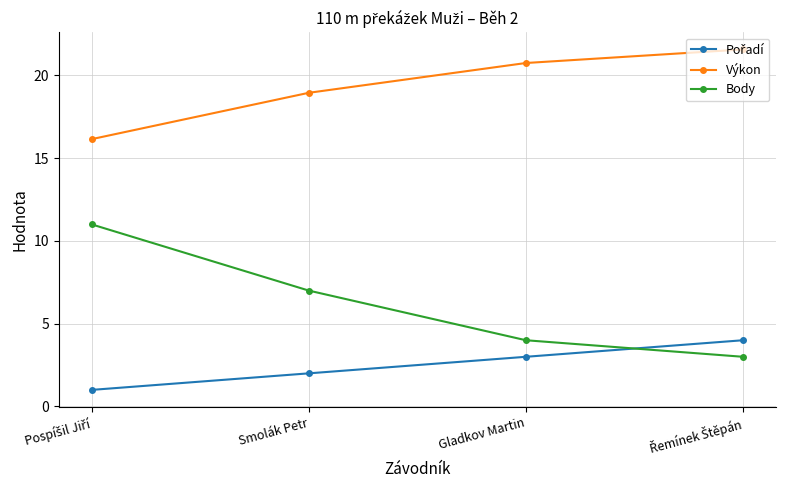

What is the label of the 2nd point from the right?

Gladkov Martin